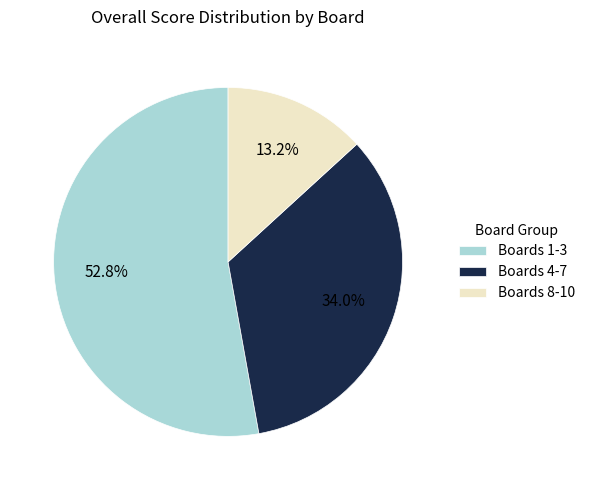

What percentage do Boards 1-3 and Boards 8-10 together represent?

66.0%